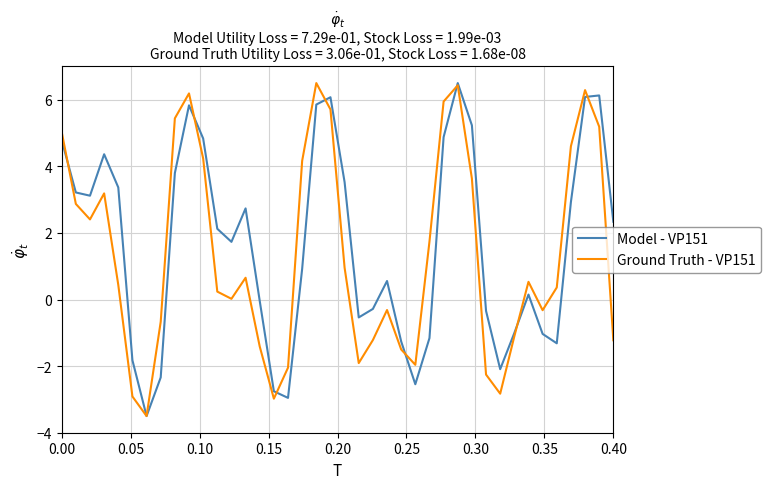

What is the smallest value displayed?

-3.5